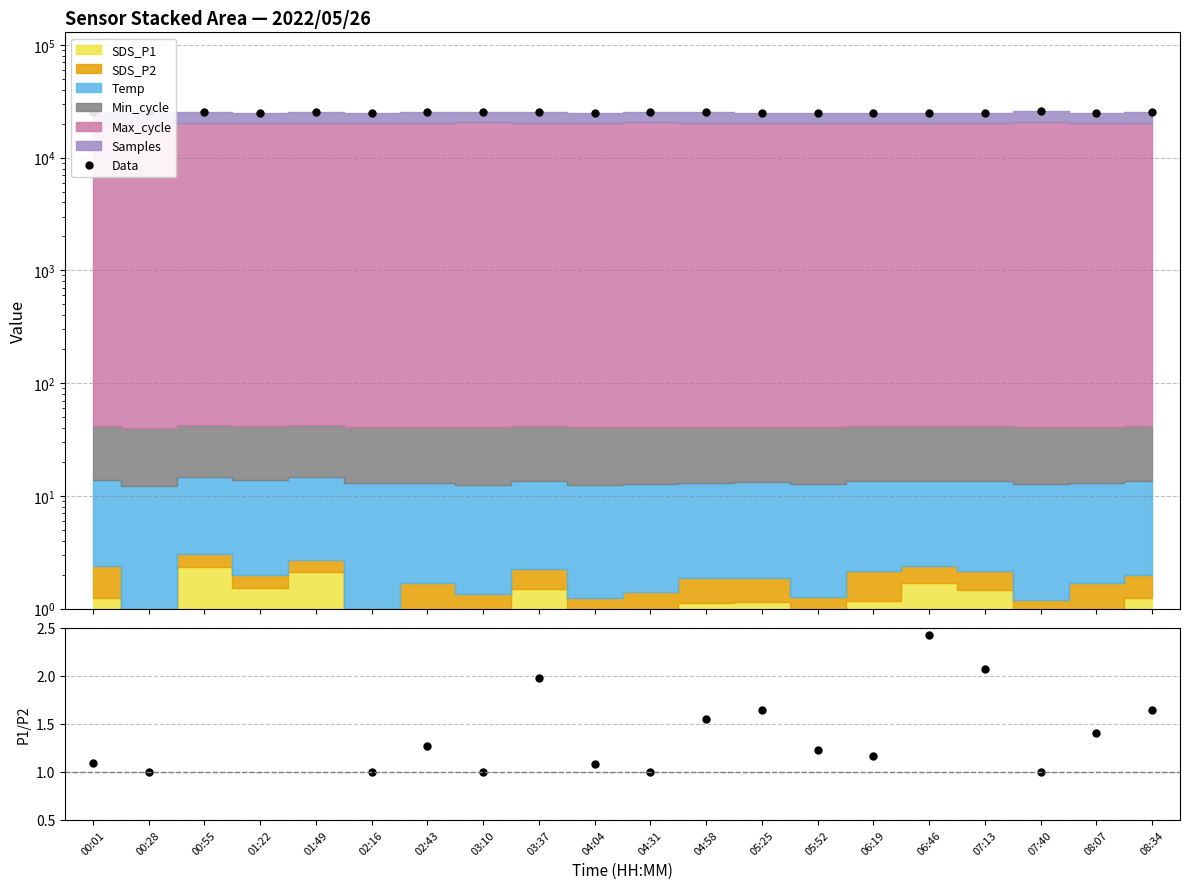

True or false: Data and SDS_P1/SDS_P2 cross at least once.

False